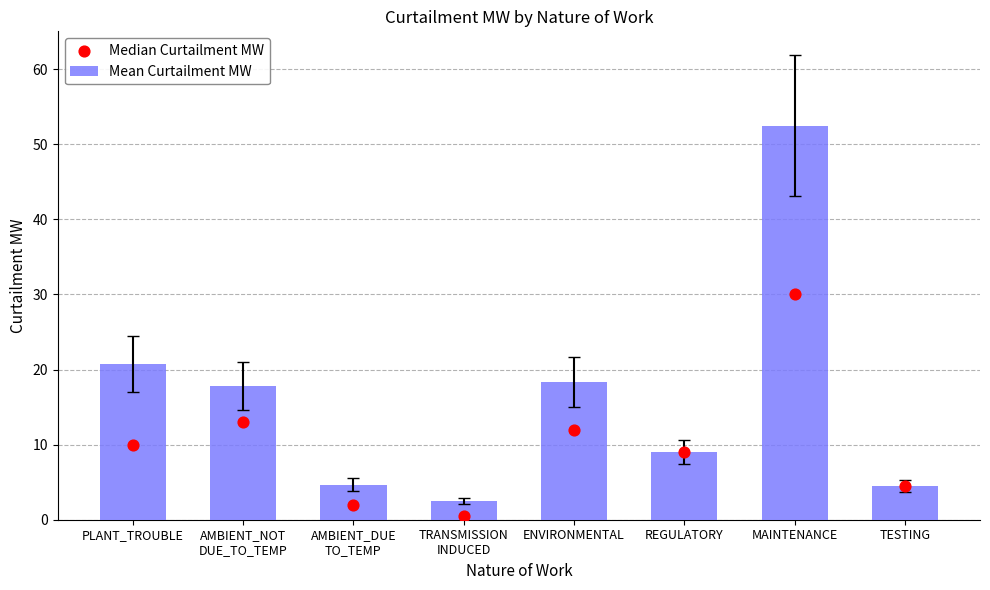

What are all the series names shown in the legend?

Mean Curtailment MW, Median Curtailment MW